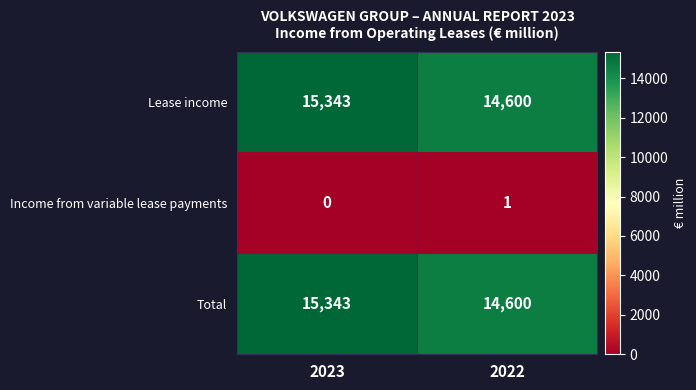

Reading left to right, extract all data points from this chart.

Lease income: 15343	14600
Income from variable lease payments: 0	1
Total: 15343	14600